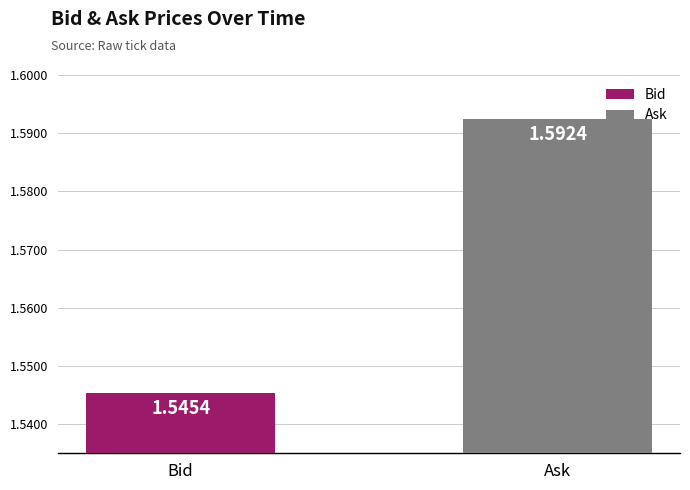

How many categories are shown in the chart?

1